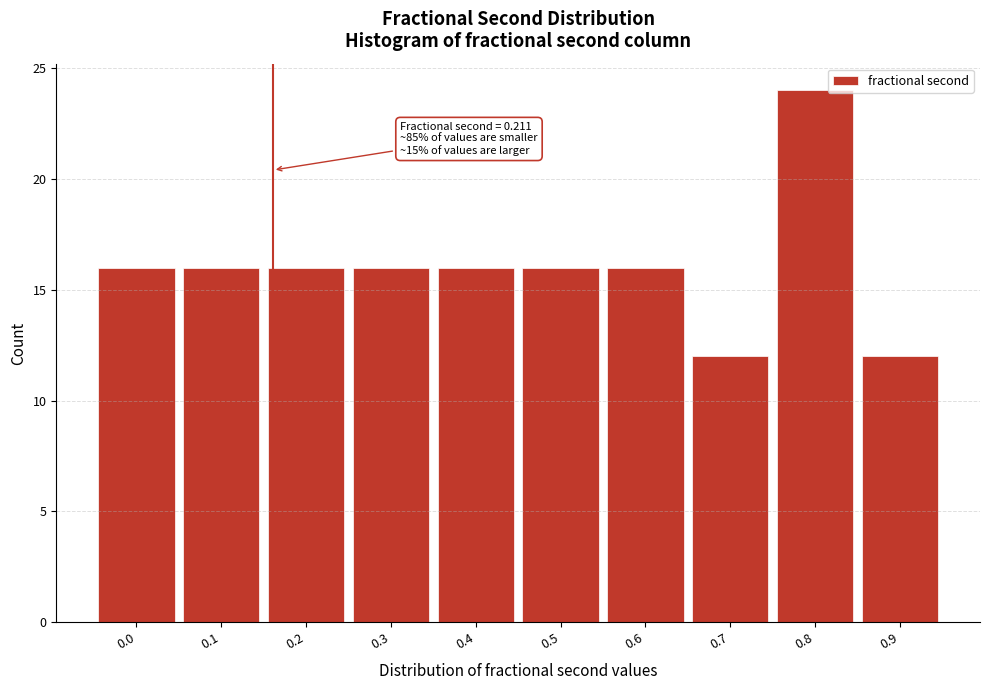

Reading right to left, extract all data points from this chart.

12	24	12	16	16	16	16	16	16	16